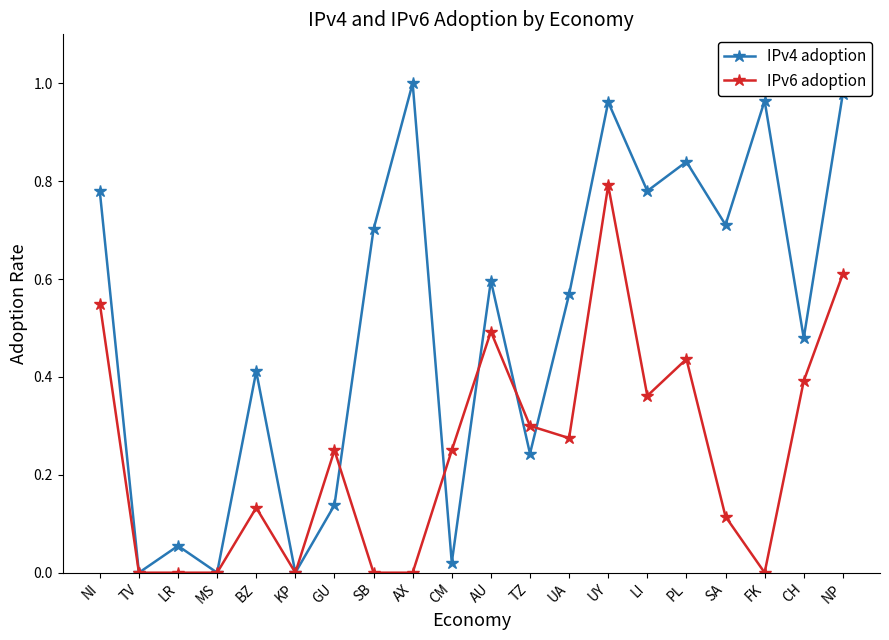

Rank the series at AX from lowest to highest value.

IPv6 adoption, IPv4 adoption